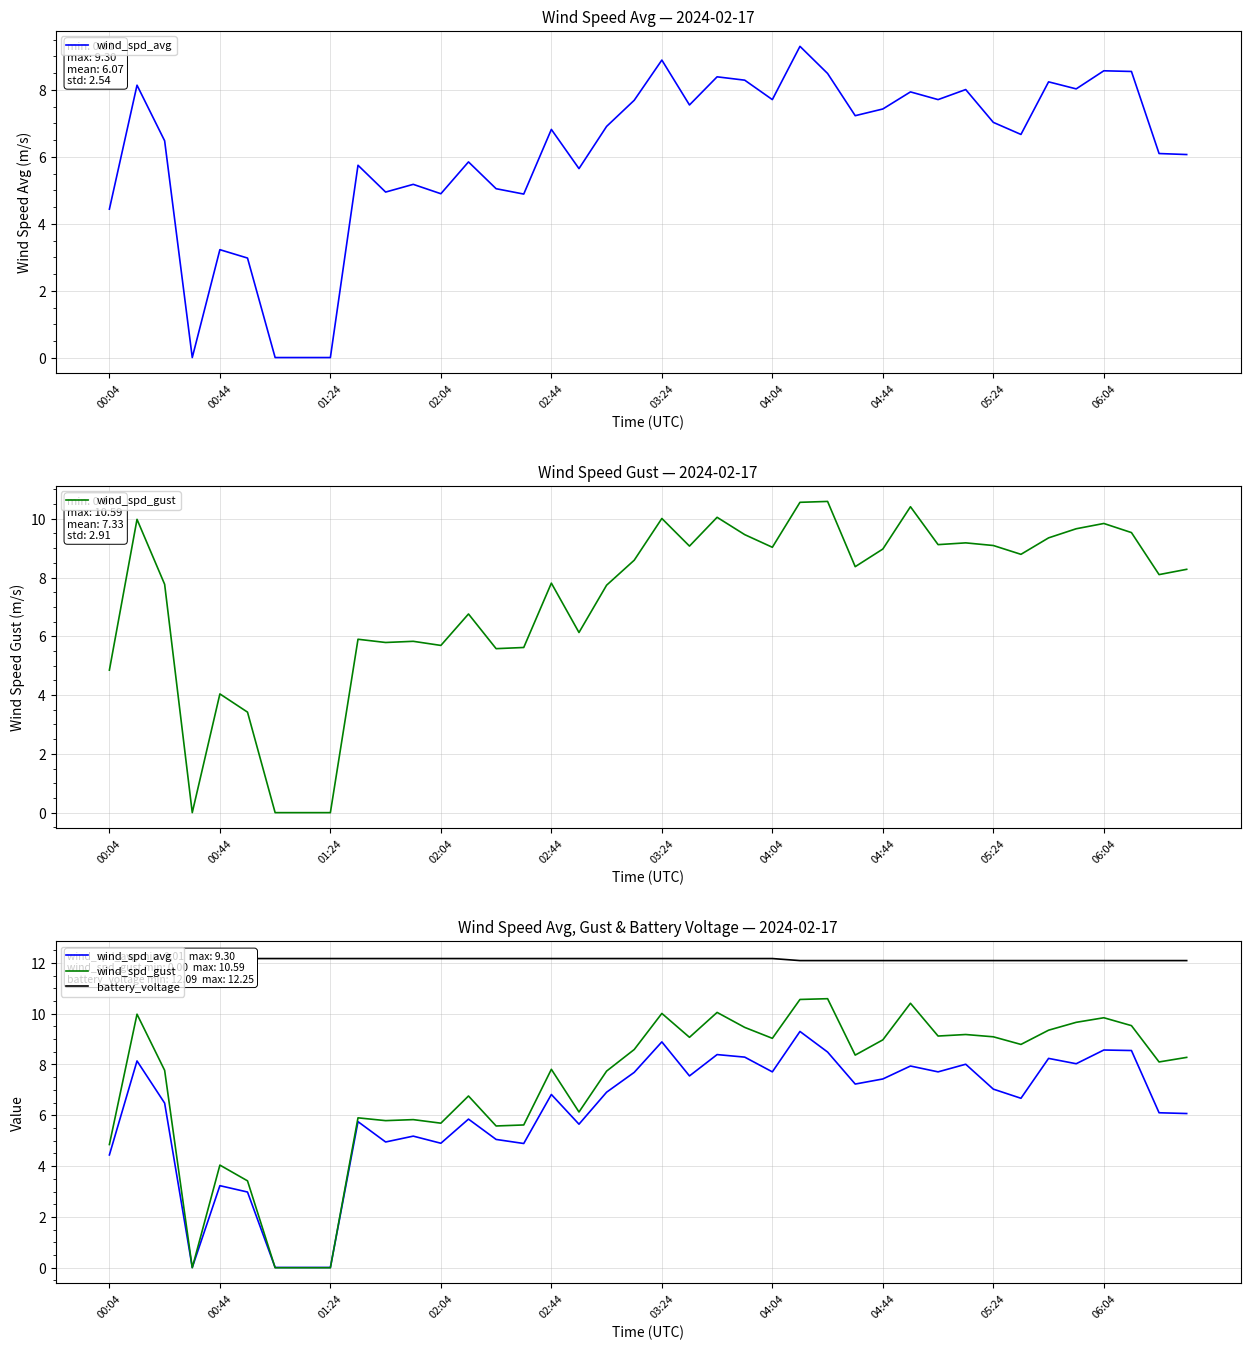

What are all the series names shown in the legend?

wind_spd_avg, wind_spd_gust, battery_voltage